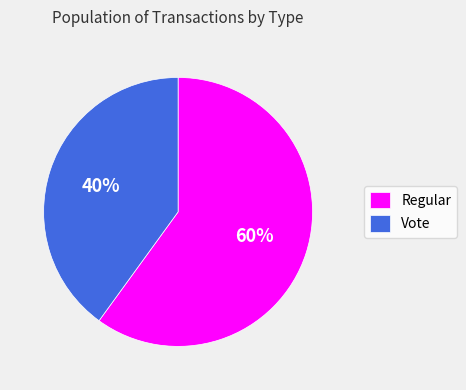

Is it true that Vote is 25% of the pie?

False